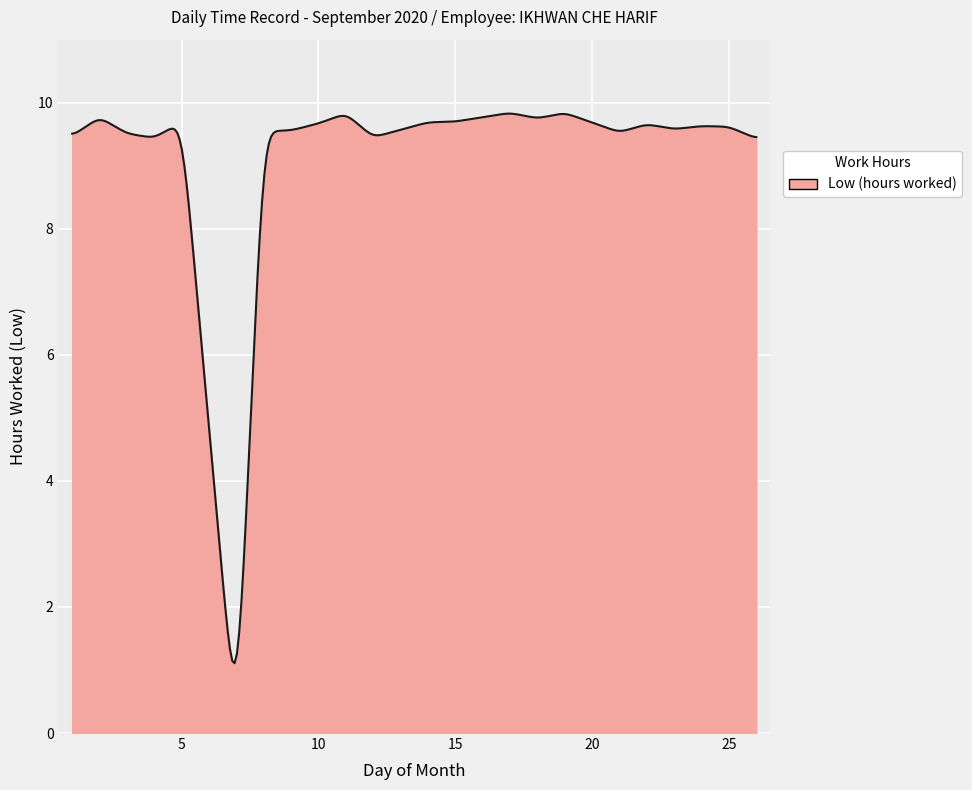

What is the minimum value shown in the chart?

1.1